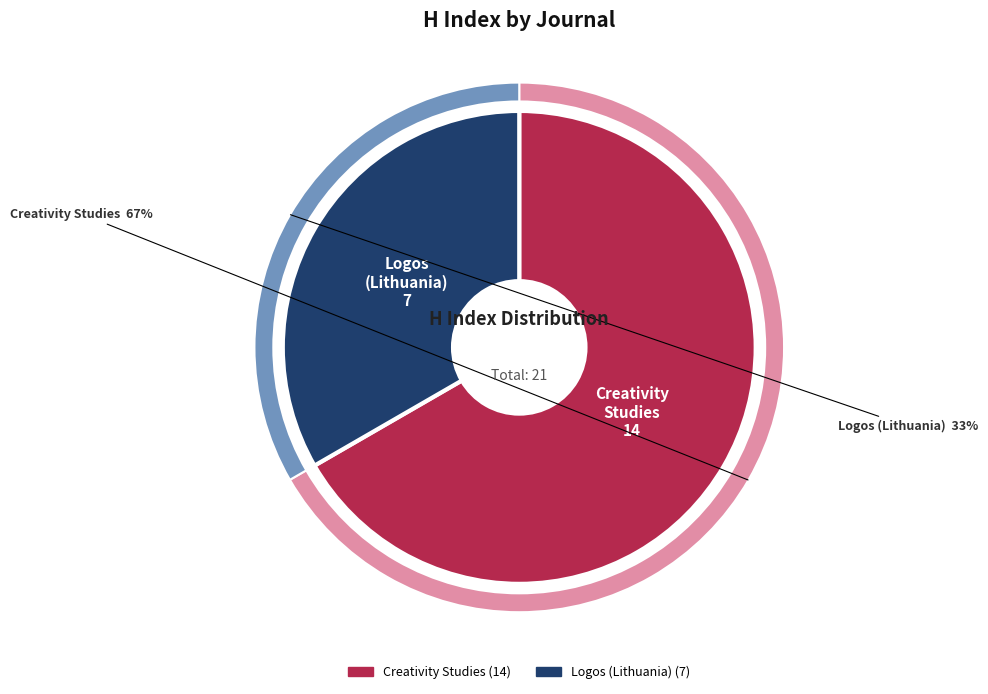

What percentage is NOT represented by Logos (Lithuania)?

66.7%